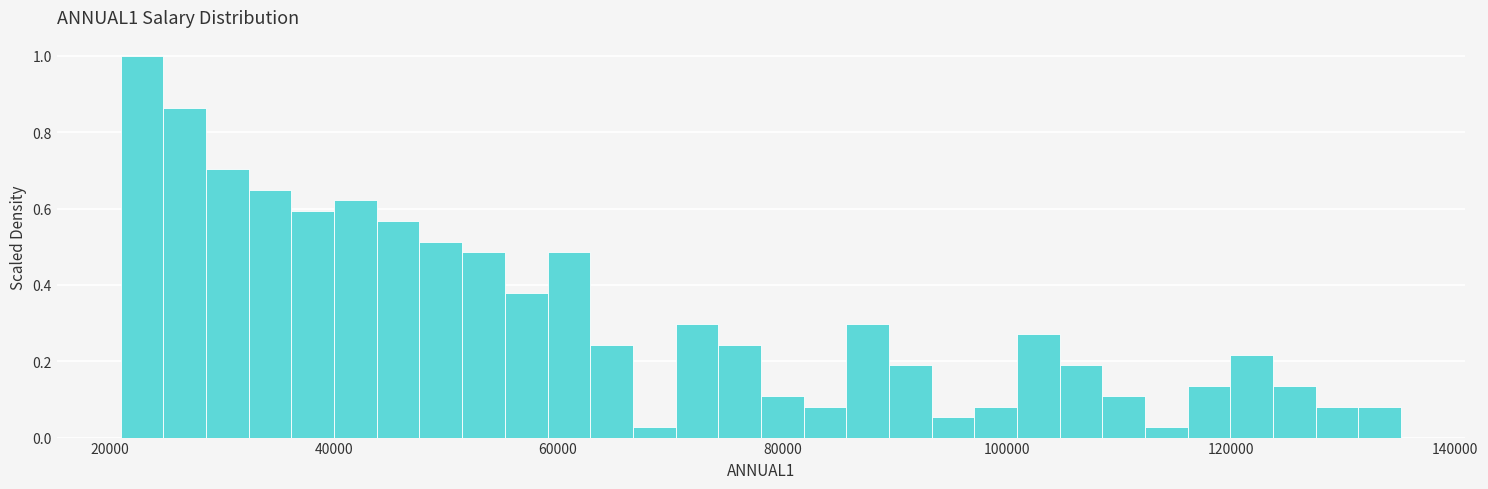

Around what value on the x-axis is the tallest bar? Give the approximate position of its centre, as read against the axis.

22000